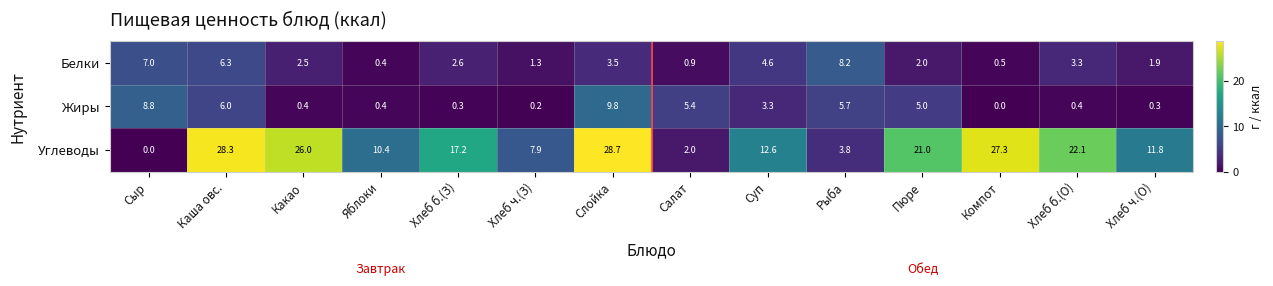

What is the approximate value of Углеводы at Слойка?

28.7